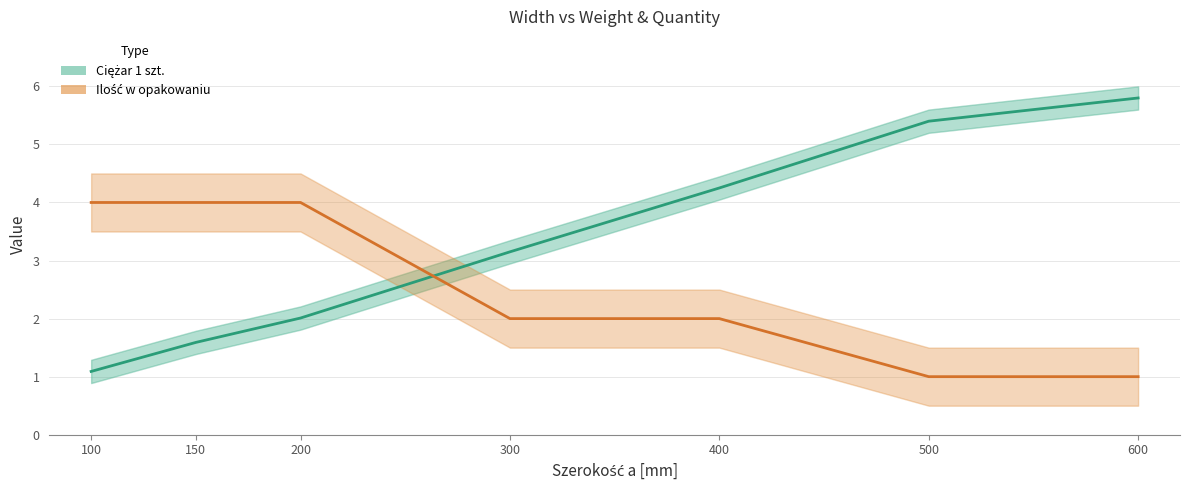

How many series are shown in this chart?

2